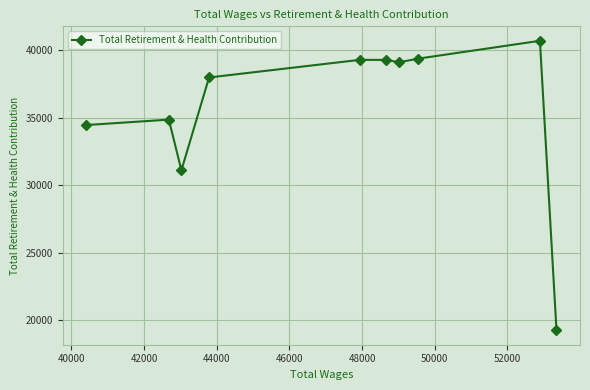

What is the difference between the second highest and second lowest values?

8277